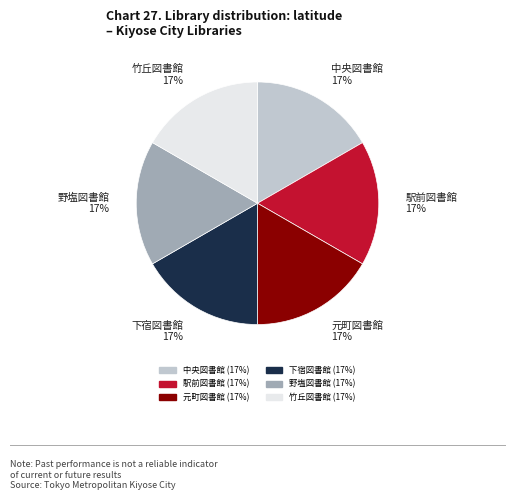

To the nearest percent, what is the average slice percentage?

17%